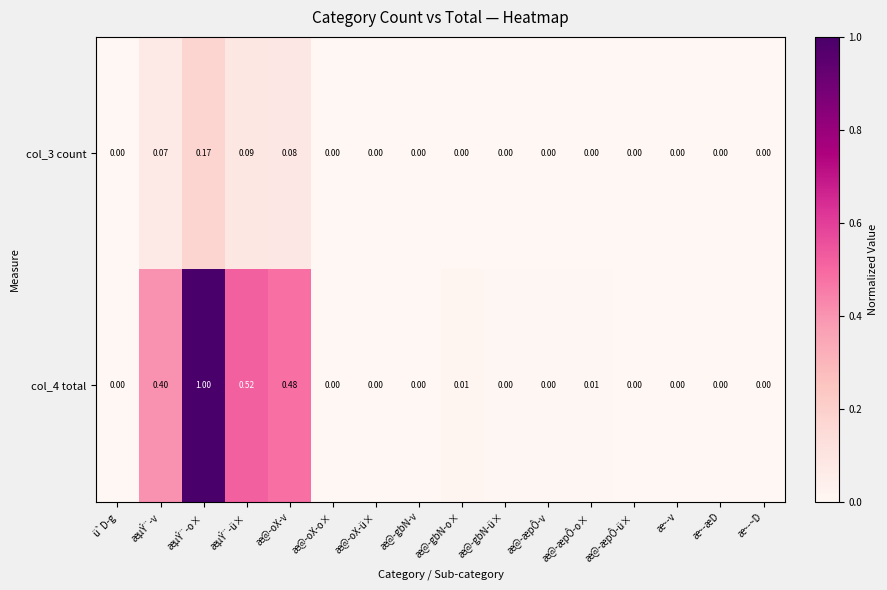

Which category has the highest value across all series?

æµÝ¨-o×